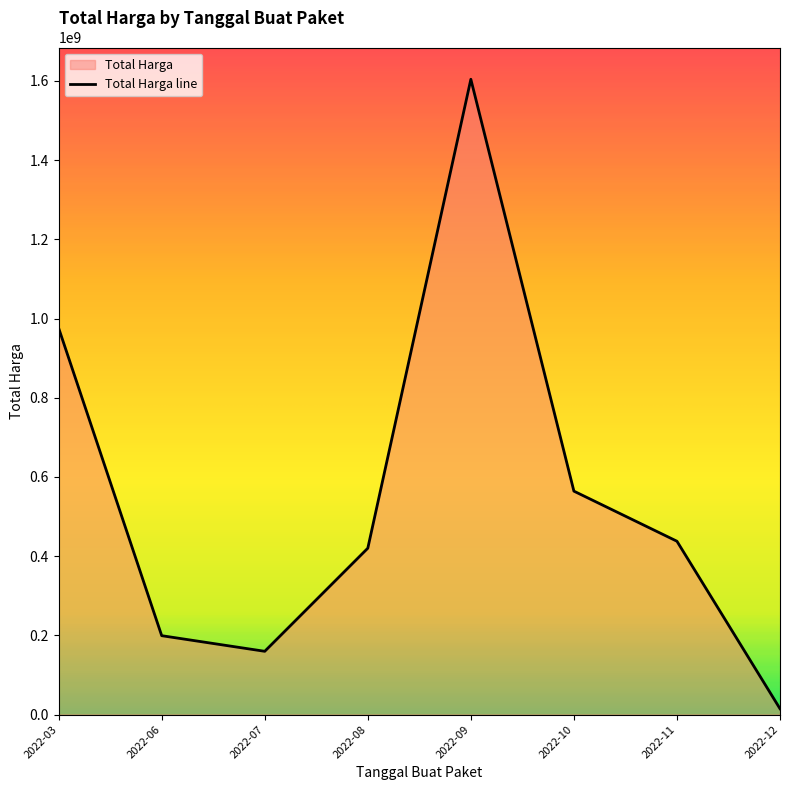

Where is the first local maximum?

2022-09